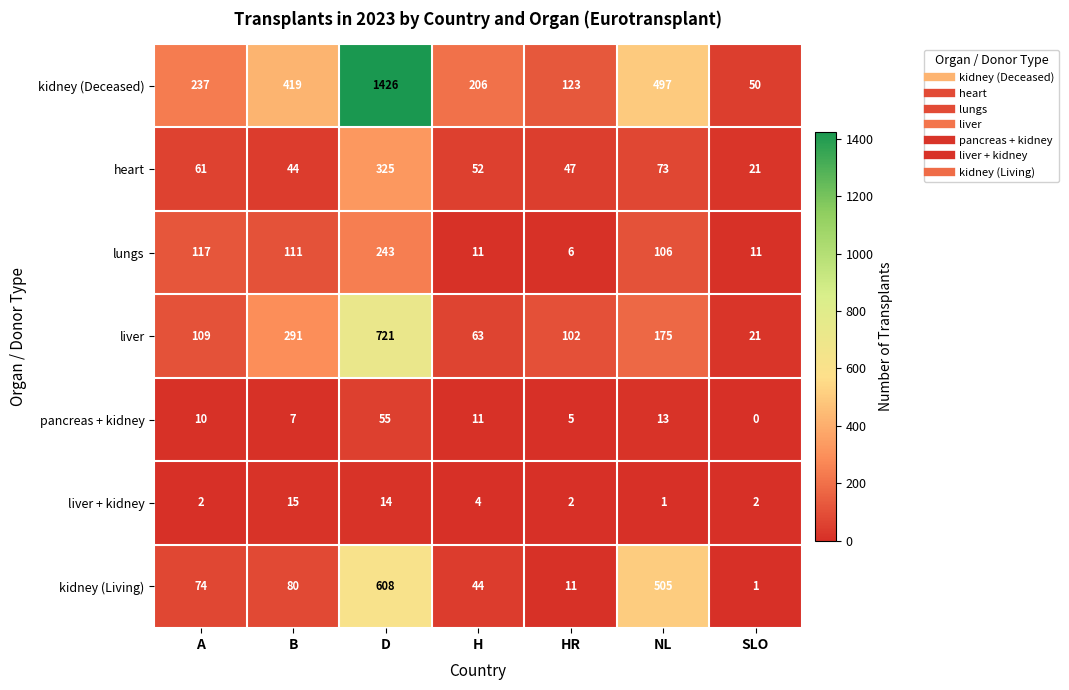

What is the average value of the lungs series?

86